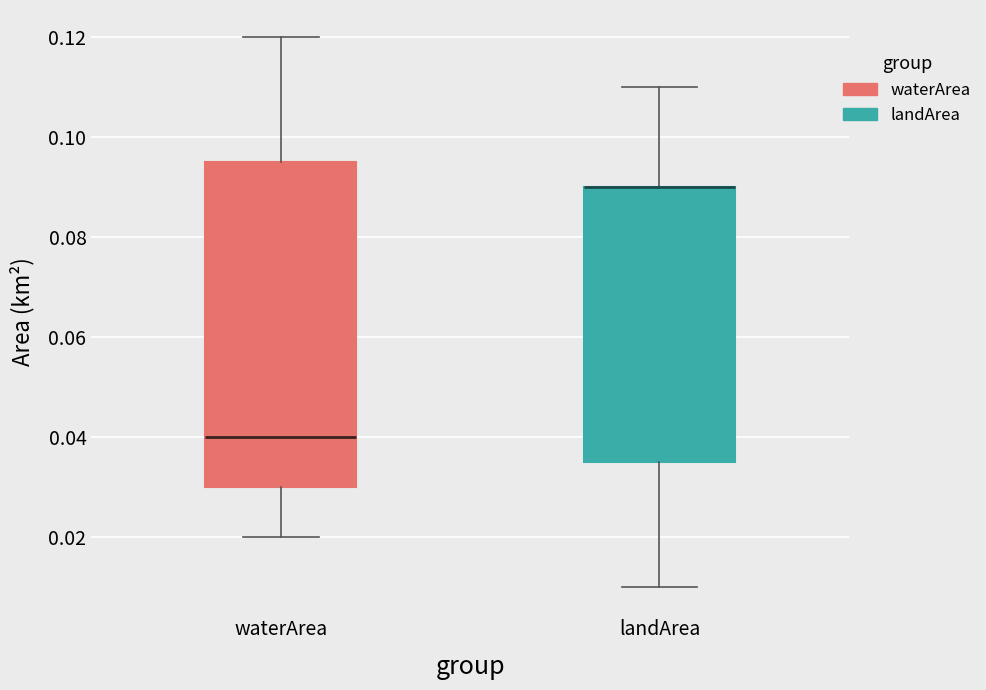

Where is the upper edge of the box for waterArea on the y-axis? The values are not printed on the chart, so give them approximately, as read against the axis.

0.096